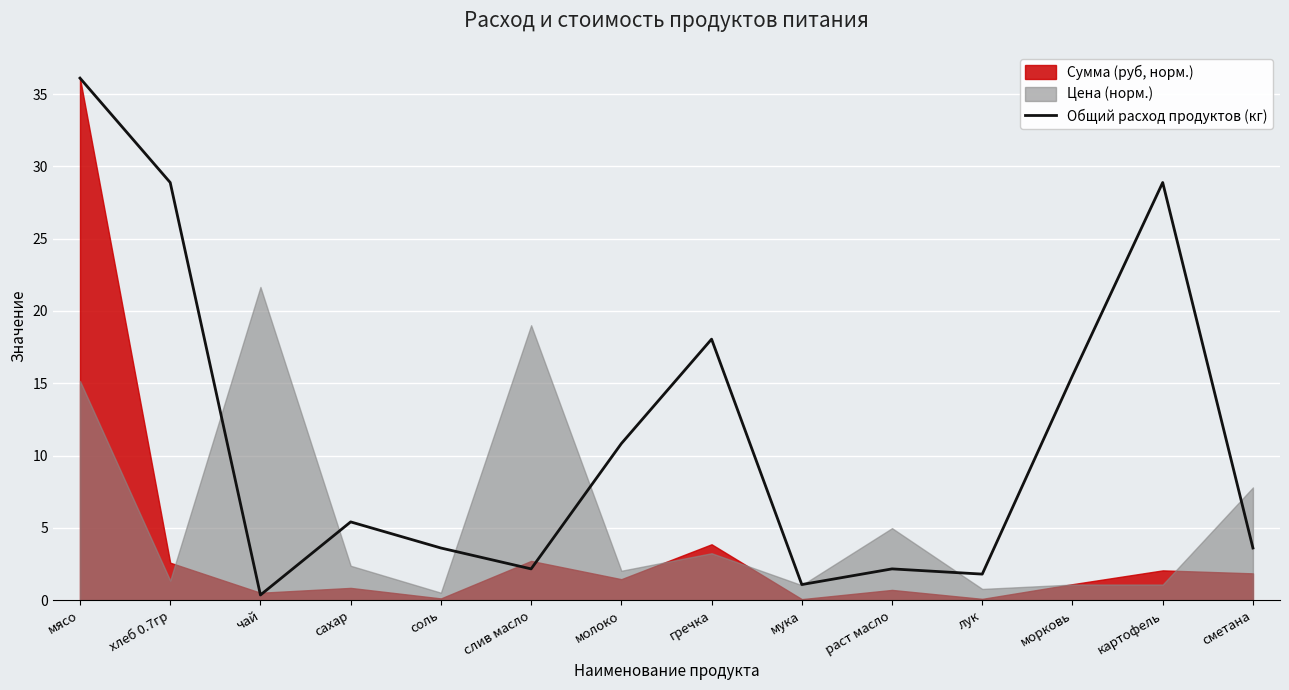

Where is the data nearest to the value 18?

гречка